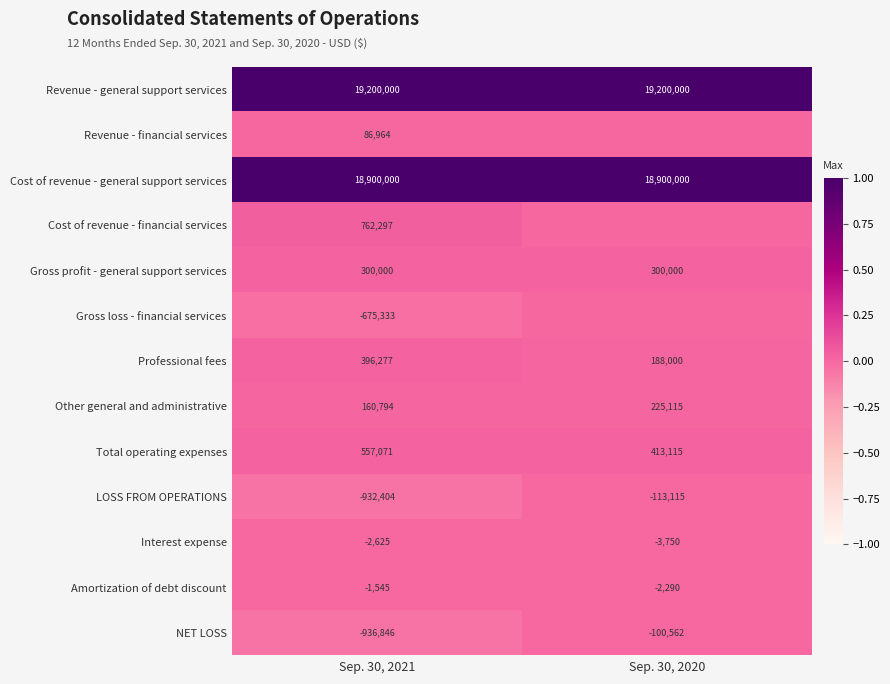

How many series are shown in this chart?

13